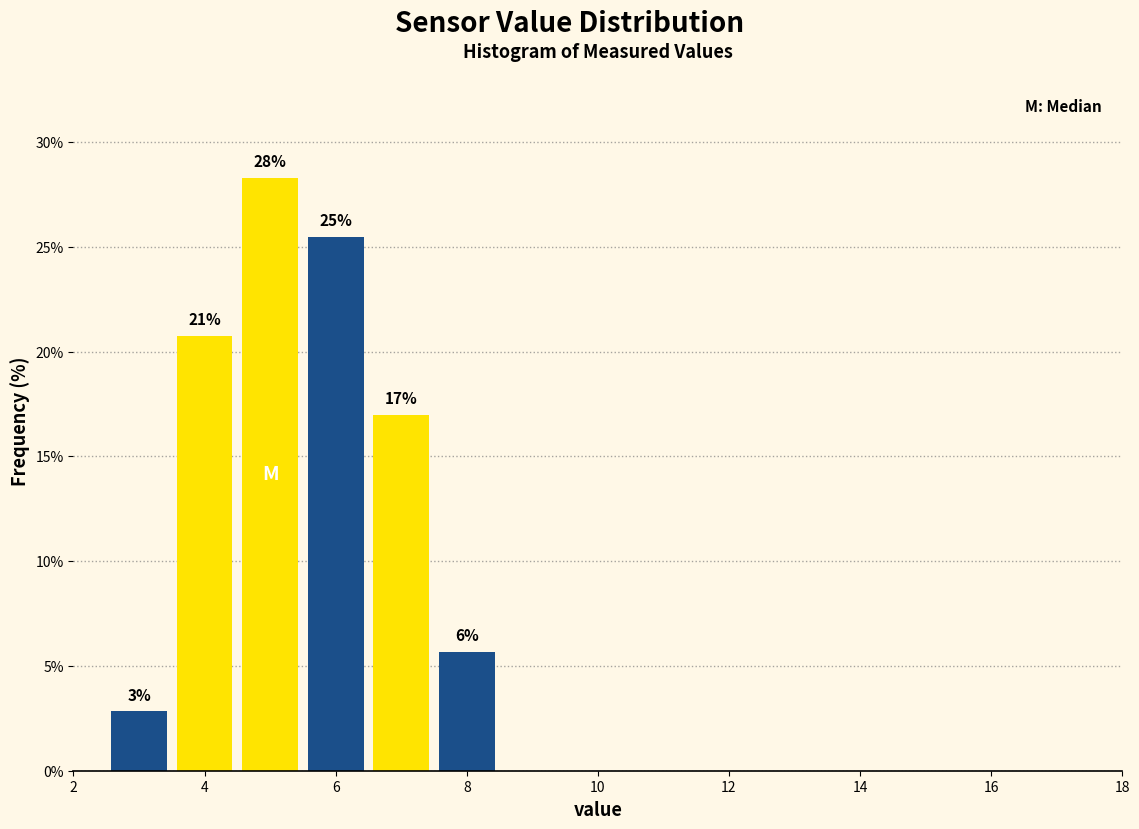

Which range on the x-axis has the tallest bar?

4.5 to 5.5